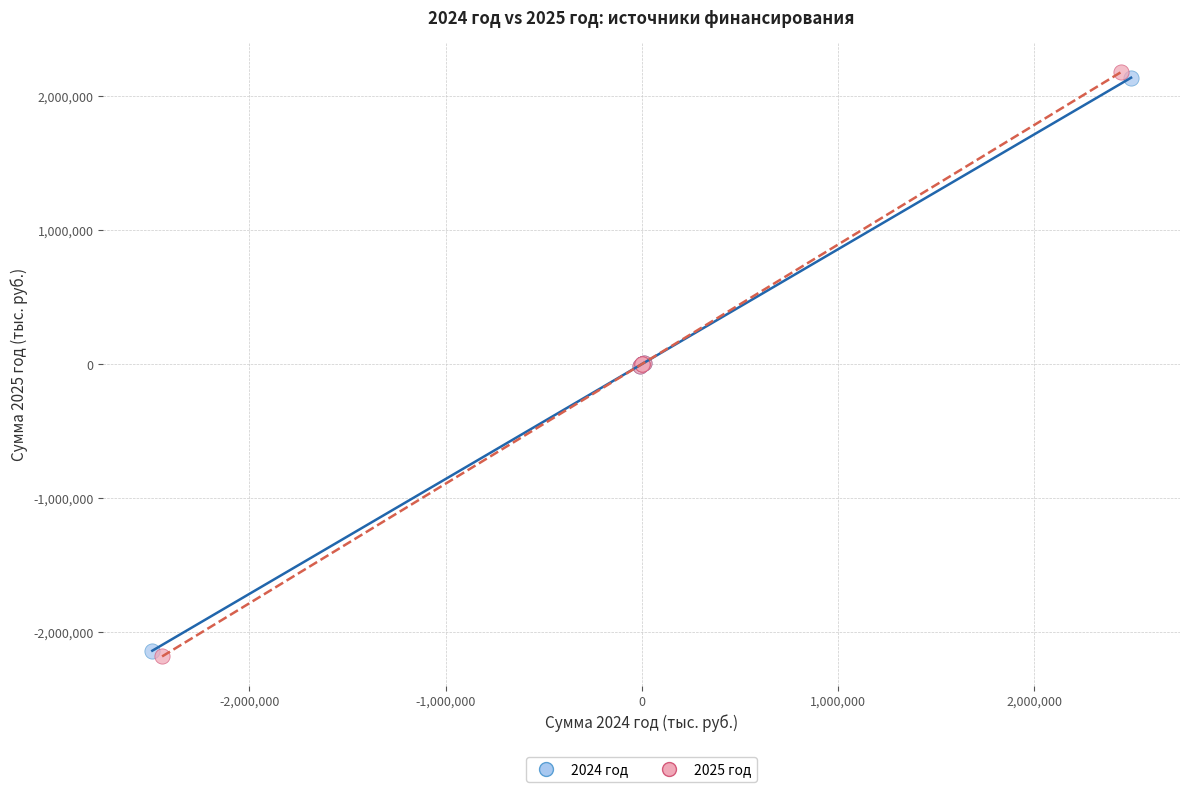

Which series contains the lowest Y value?

2025 год